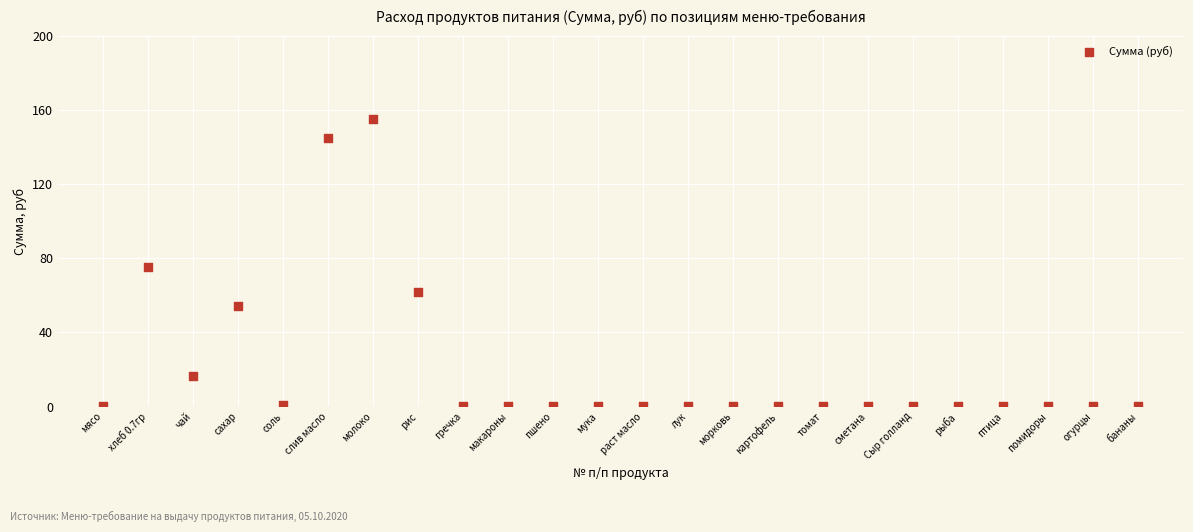

What is the range of Y values (max minus min)?

155.1